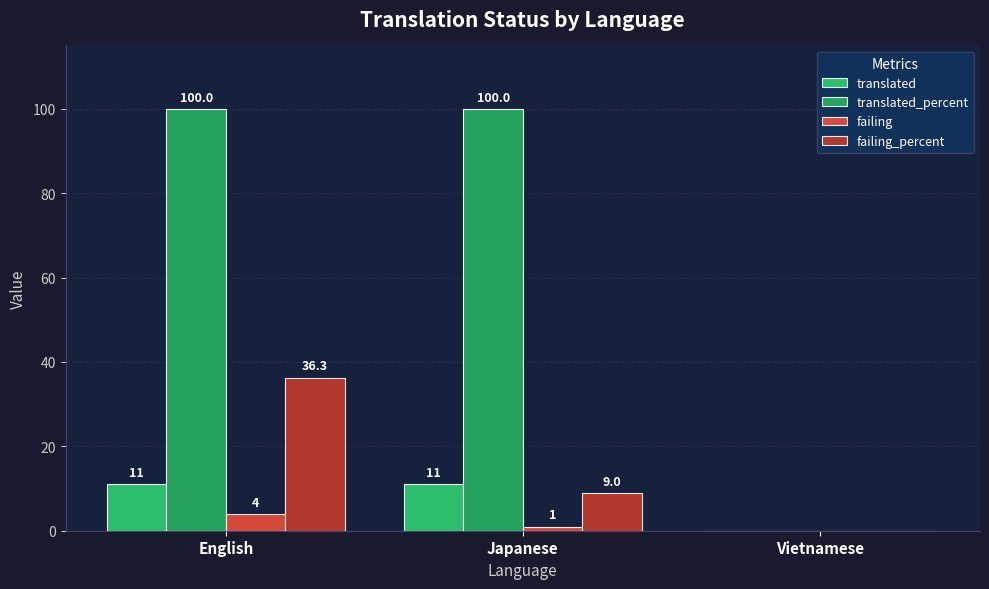

Count the number of categories in the chart.

3